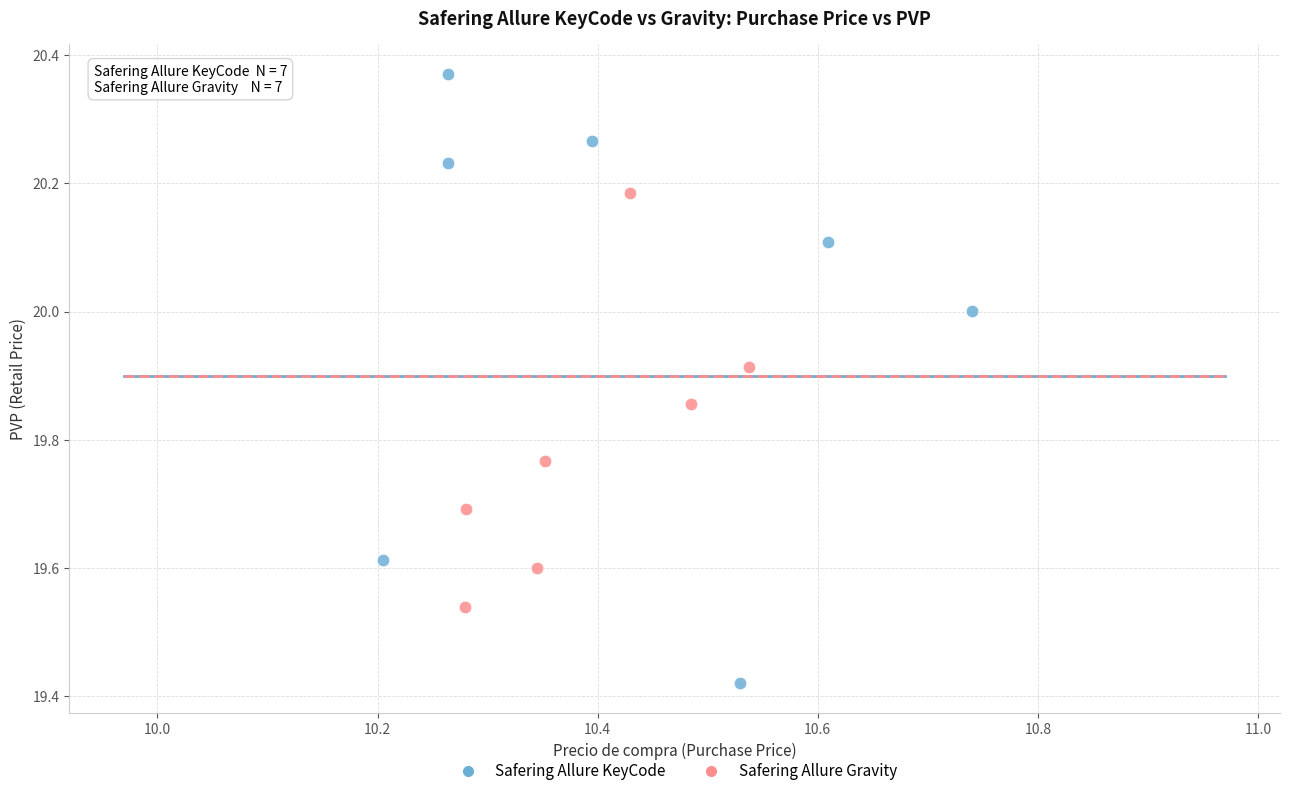

Which series contains the highest Y value?

Safering Allure KeyCode